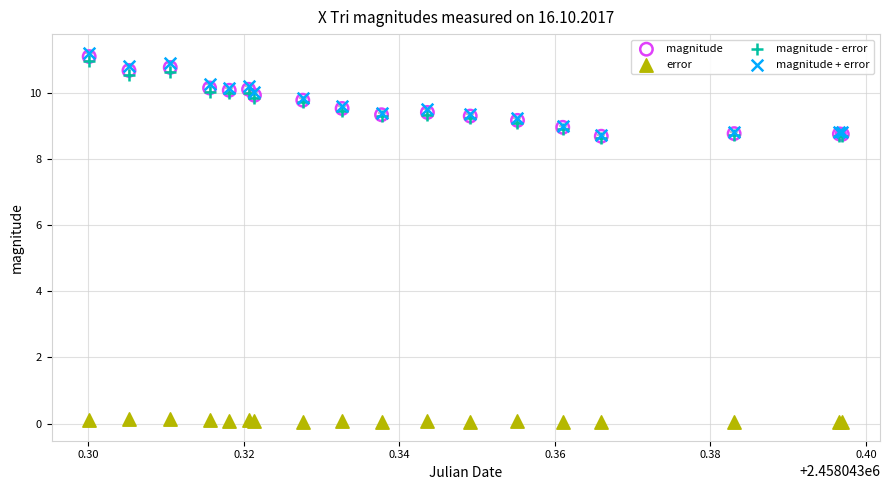

Which series contains the lowest Y value?

error